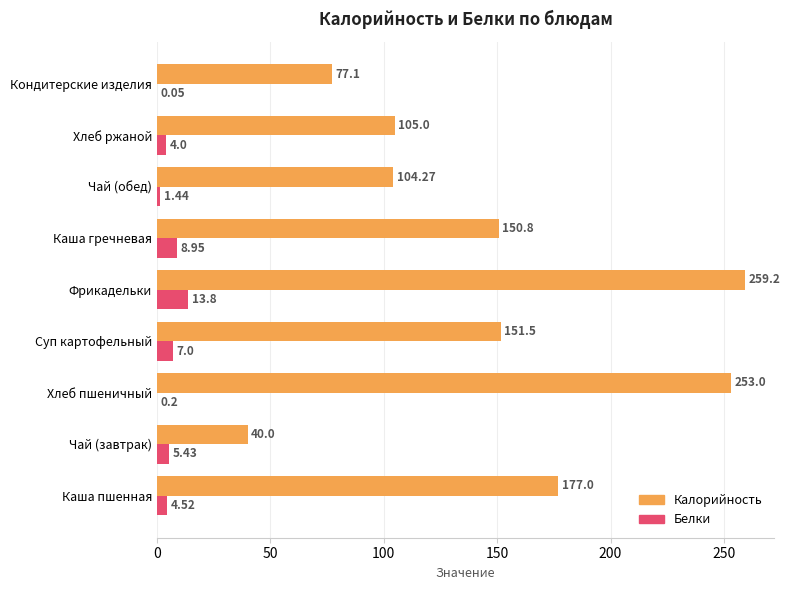

At which category is the sum across all series the highest?

Фрикадельки